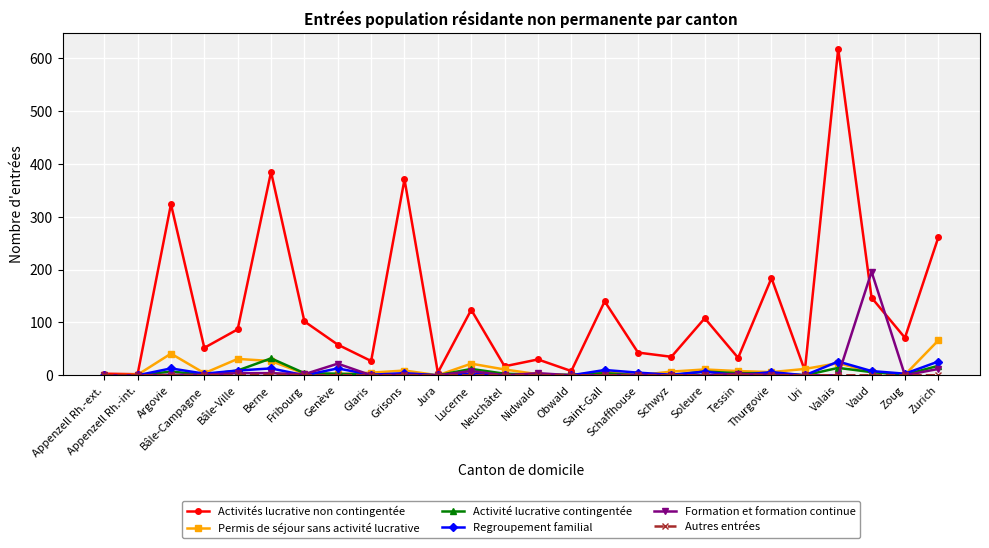

True or false: Regroupement familial has more than 0 interior local peaks.

True